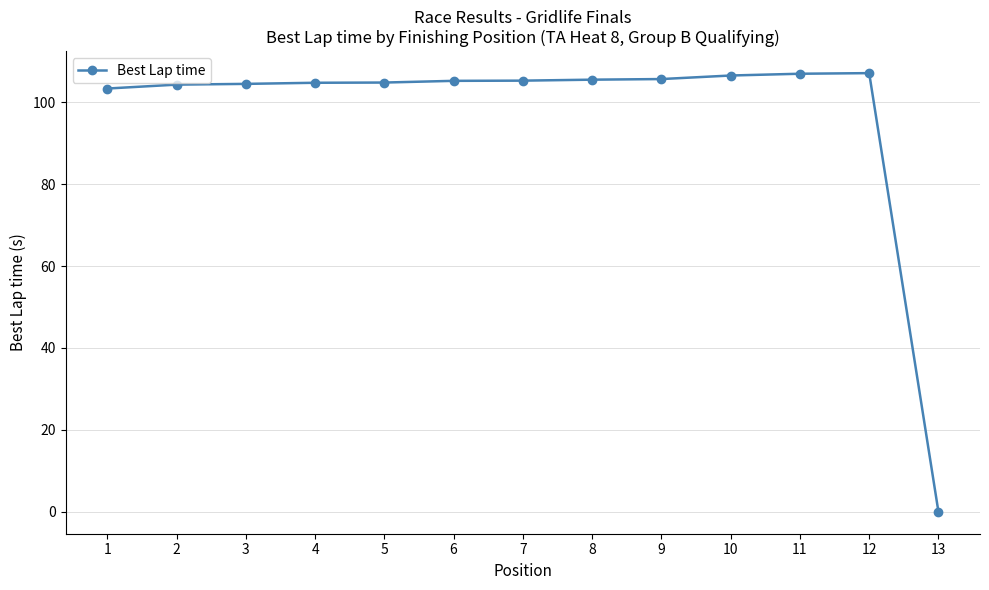

Is it true that the value at 13 is 0.0?

True